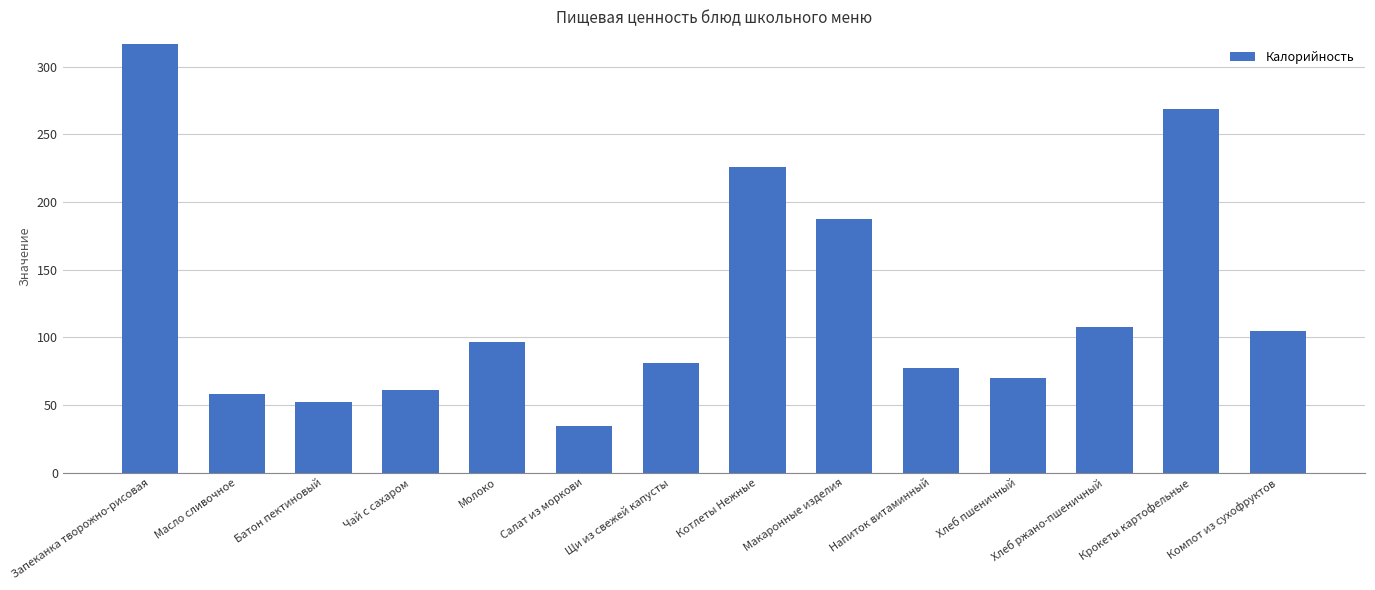

What is the approximate value at Запеканка творожно-рисовая?

316.8